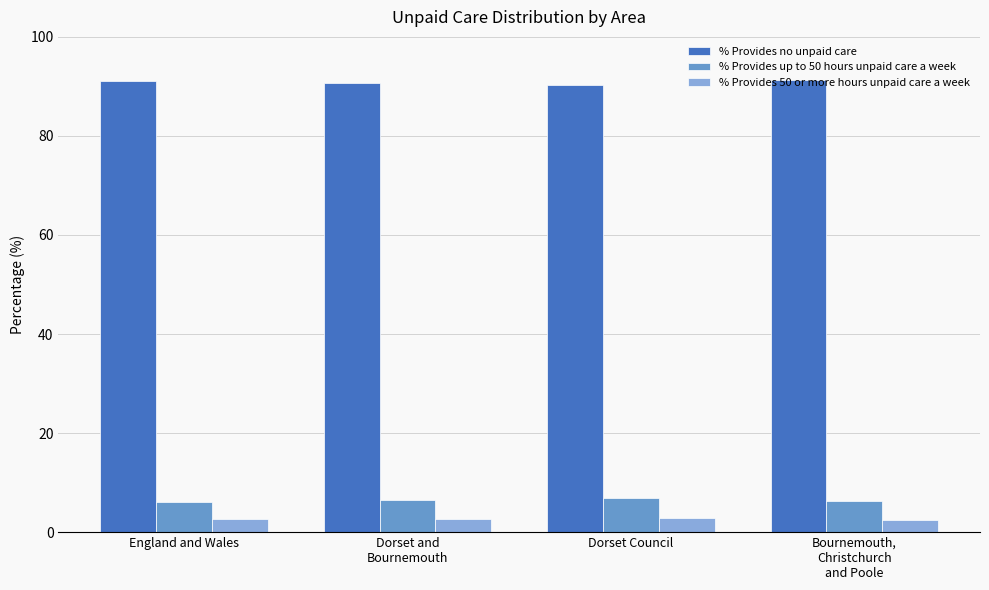

Is the value of % Provides no unpaid care at Dorset Council greater than the value of % Provides 50 or more hours unpaid care a week at England and Wales?

Yes